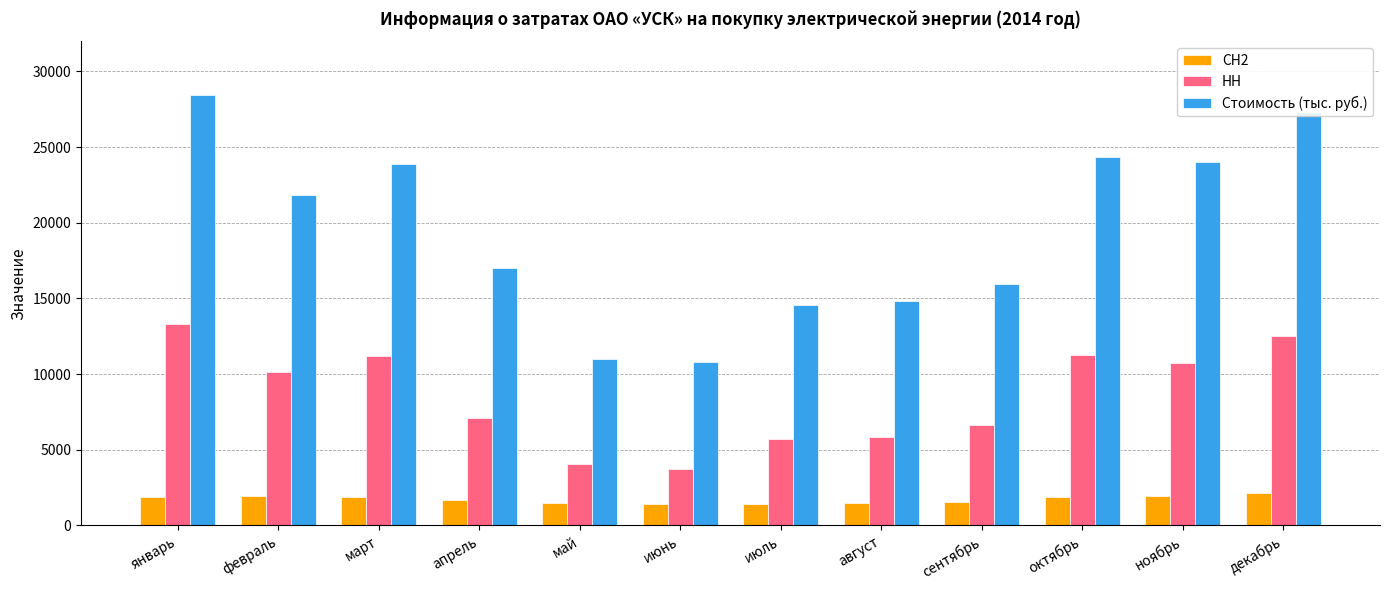

Is the value of СН2 at март greater than the value of Стоимость (тыс. руб.) at ноябрь?

No